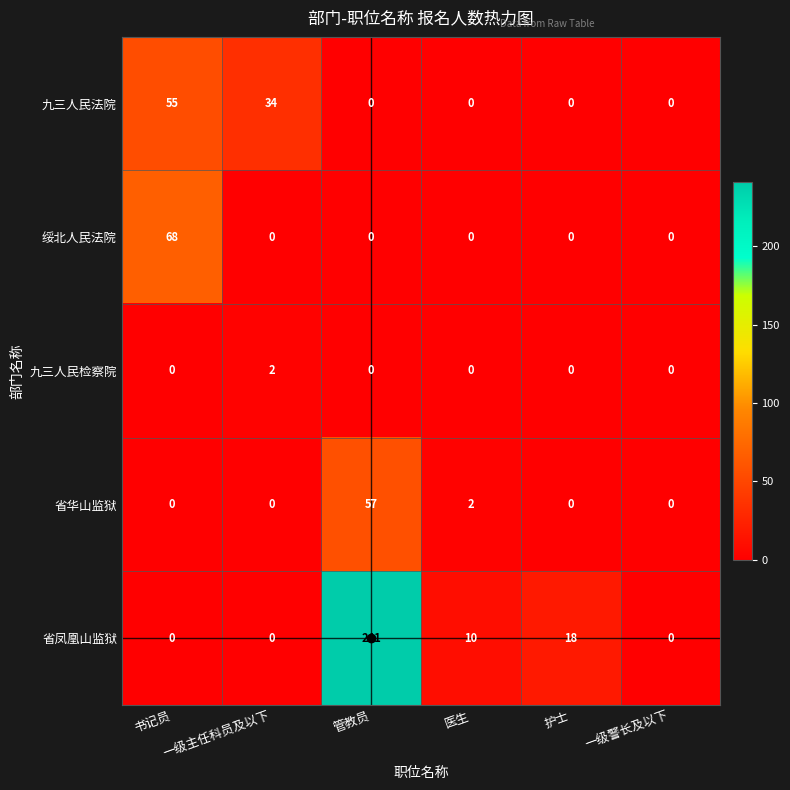

Which category has the highest value across all series?

管教员